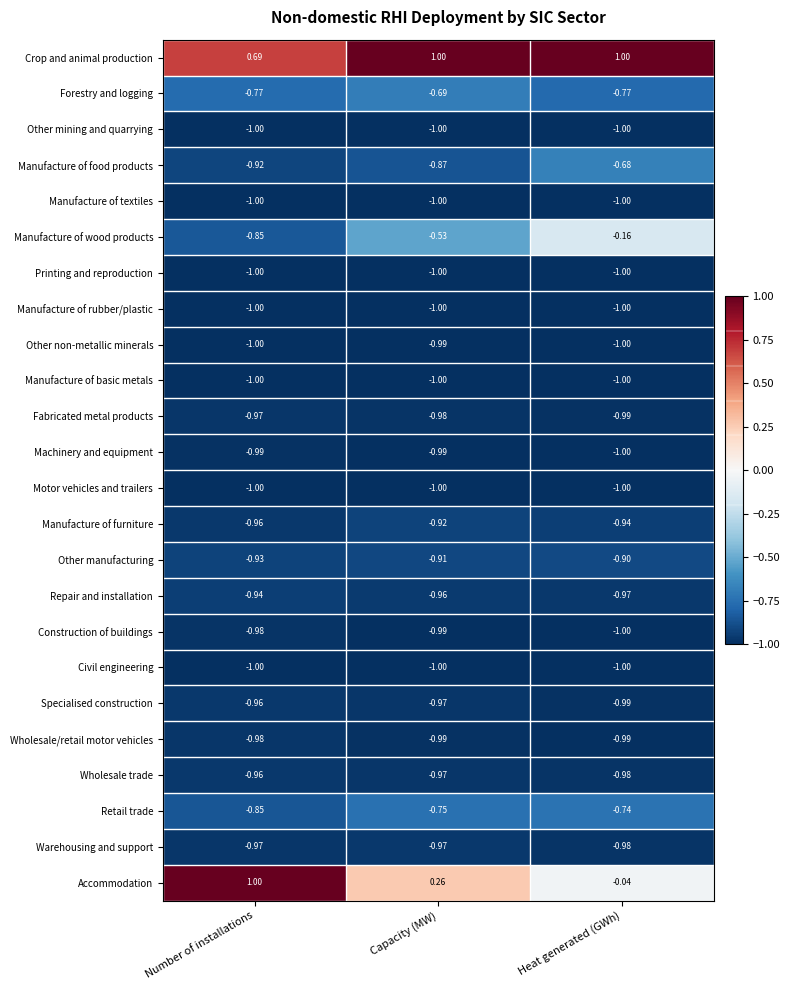

At which label does Accommodation reach its peak?

Number of installations